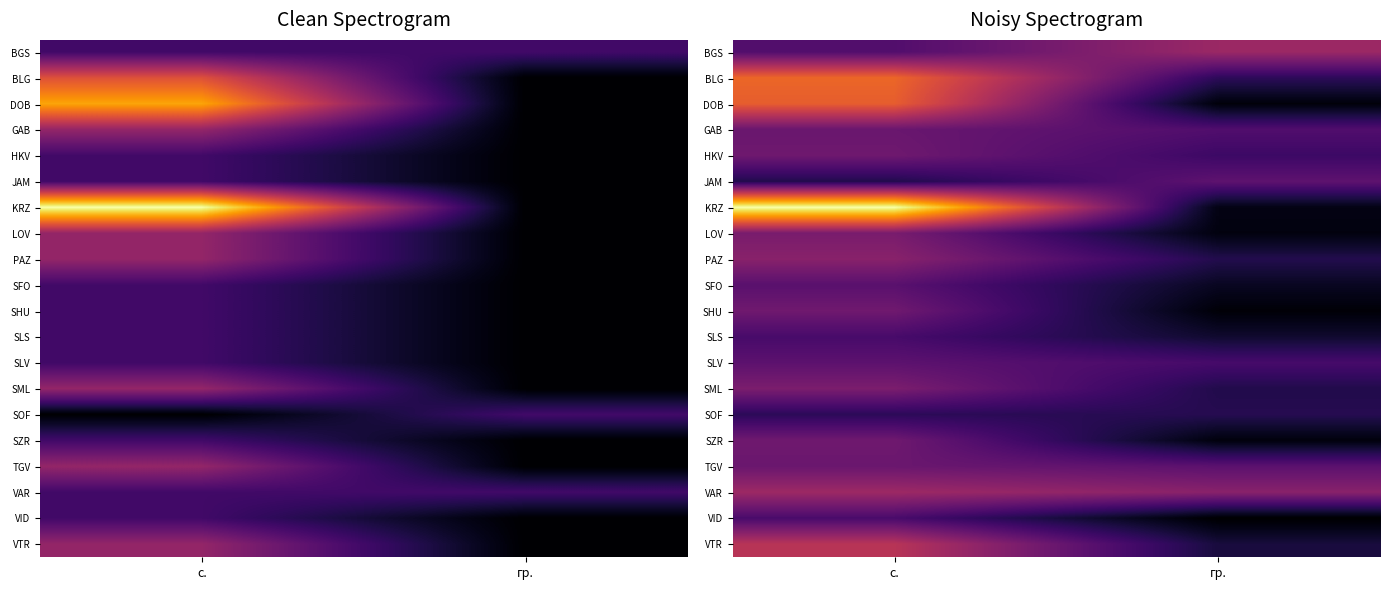

Rank the series by their maximum value, from highest to lowest.

KRZ, BLG, DOB, VTR, VAR, BGS, PAZ, SML, LOV, SHU, SZR, HKV, TGV, GAB, JAM, SLV, SFO, VID, SLS, SOF